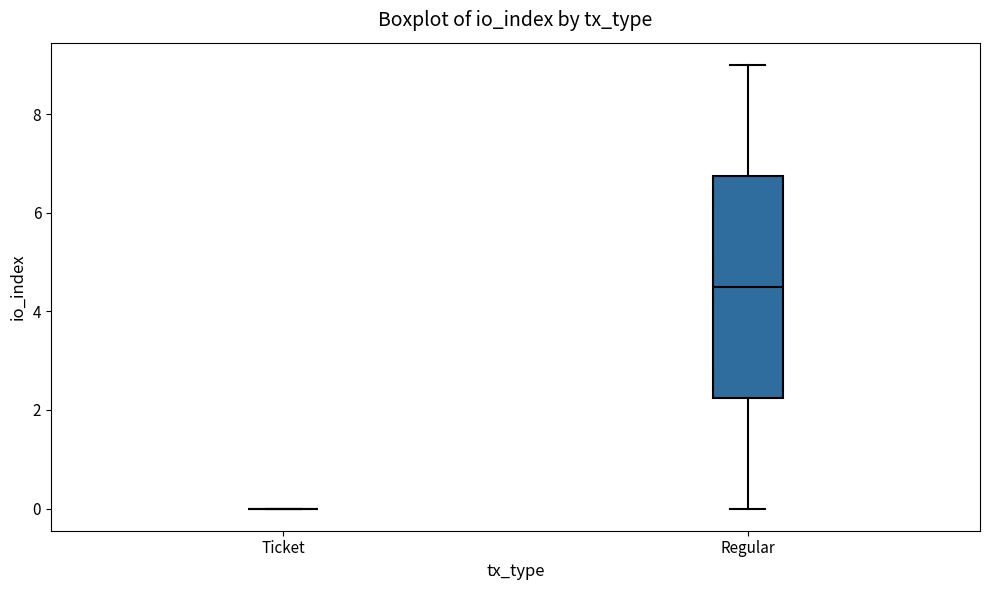

Reading left to right, transcribe this box plot: for each box, give where its median line is, the range the box spans, and where its two whiskers end, as read against the y-axis. The values are not printed on the chart, so give them approximately, as read against the axis.

Ticket: box collapsed to a line at 0.0, whiskers 0.0 to 0.0
Regular: median 4.6, box 2.2 to 6.8, whiskers 0.0 to 9.0